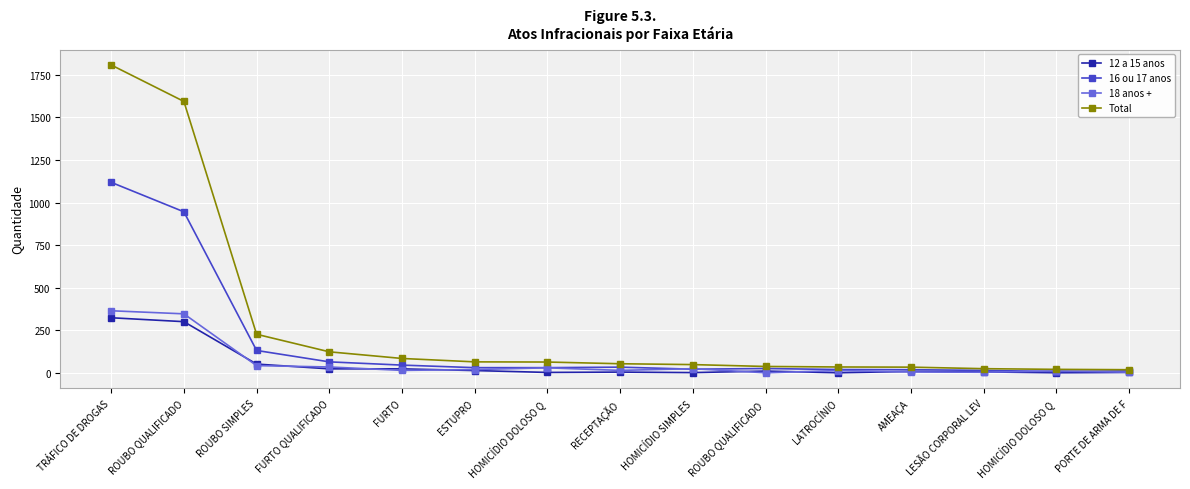

Is it true that 12 a 15 anos equals 6 at LESÃO CORPORAL LEV?

True